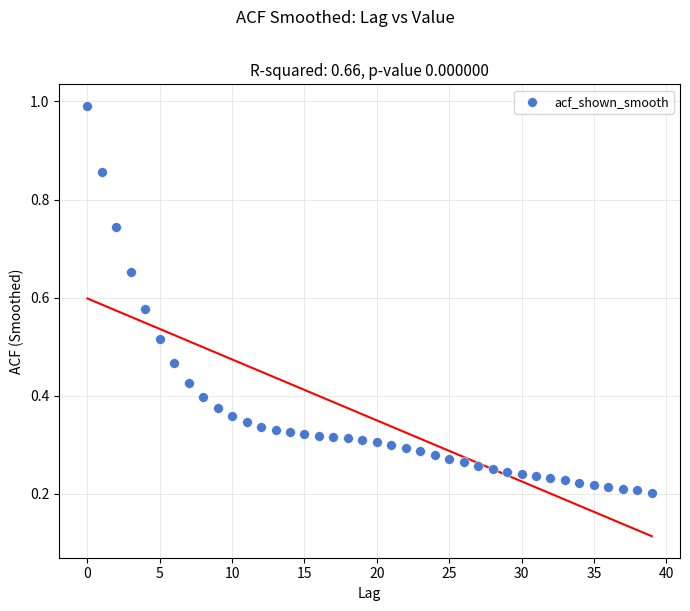

What is the range of Y values (max minus min)?

0.8